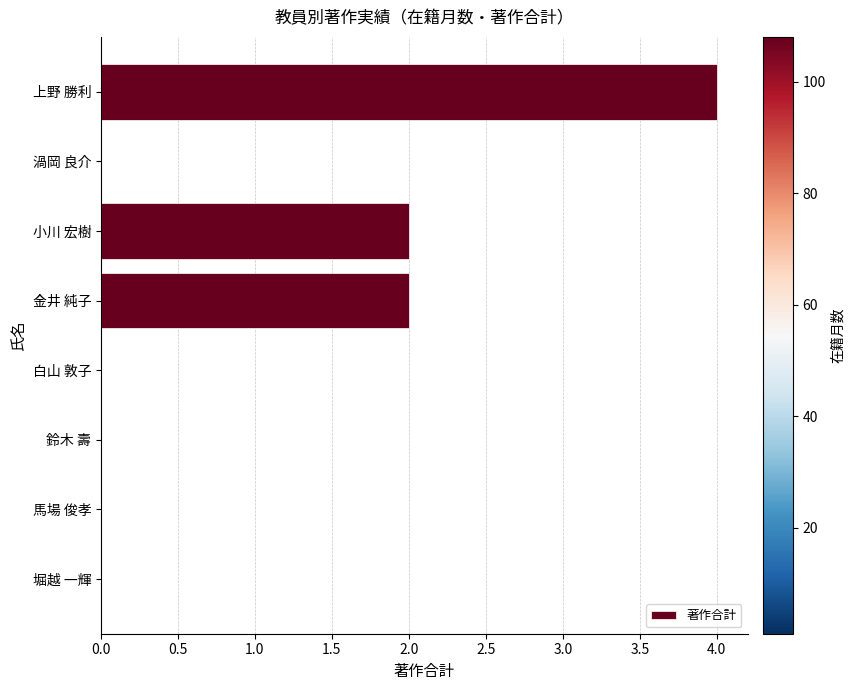

Does the chart contain stacked bars?

No